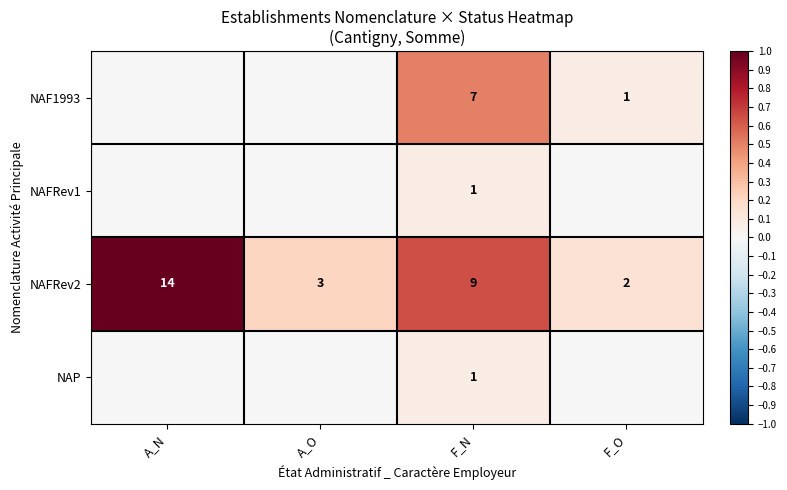

What is the total value across all series at F_N?

18